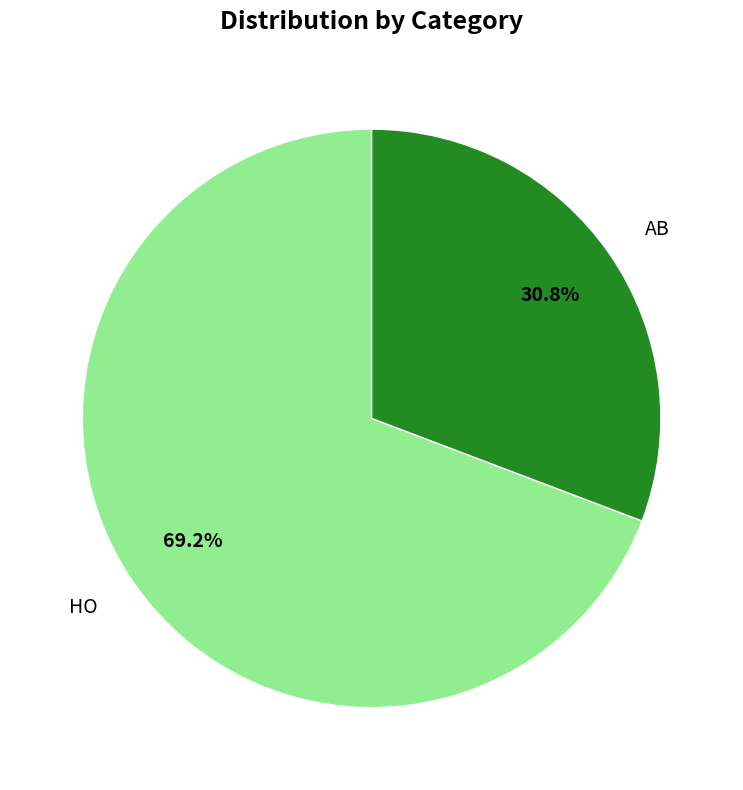

True or false: HO accounts for 69% of the total.

True